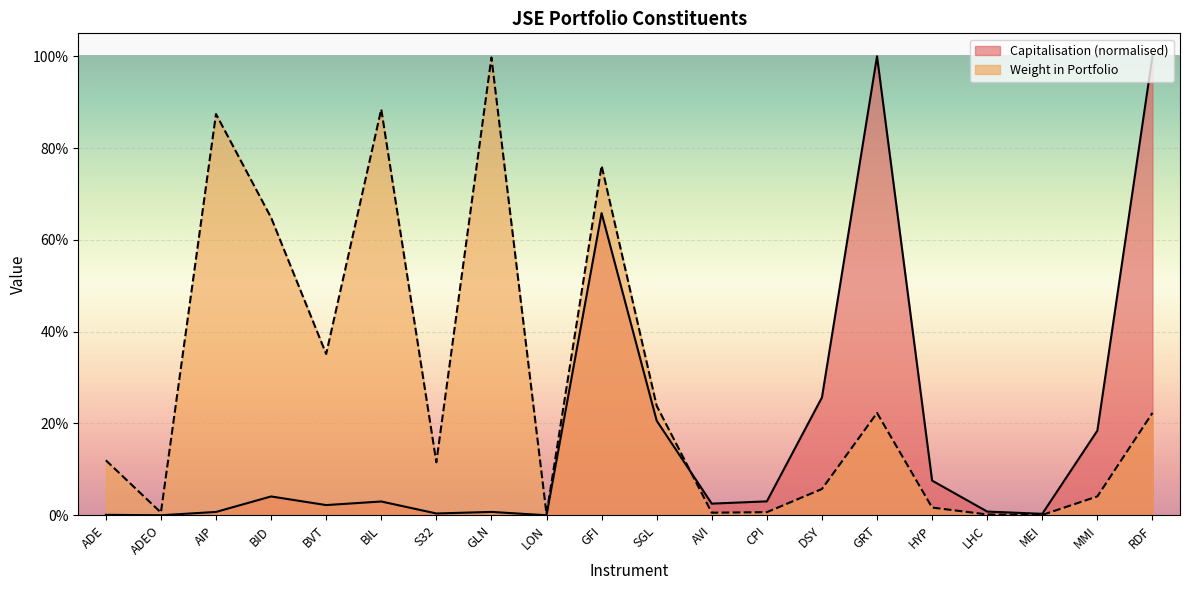

Is it true that Capitalisation equals 0.2 at DSY?

False